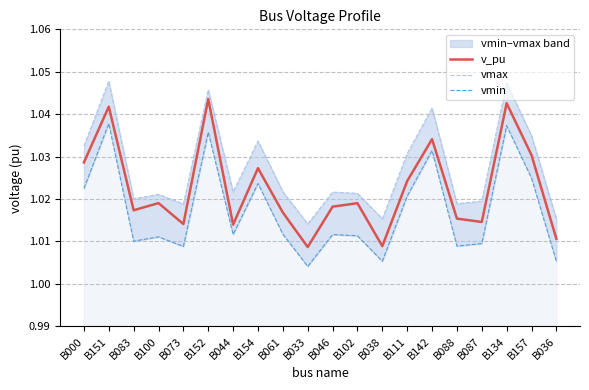

Where is the first local minimum for vmin?

B083